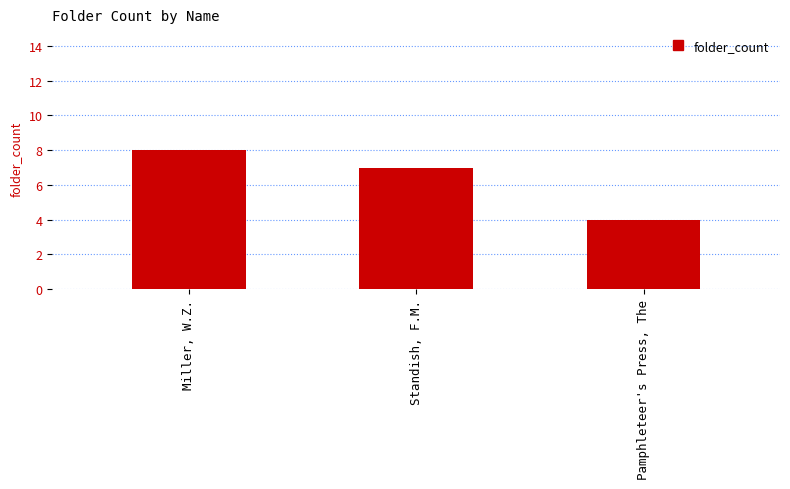

What is the label of the 3rd bar from the left?

Pamphleteer's Press, The